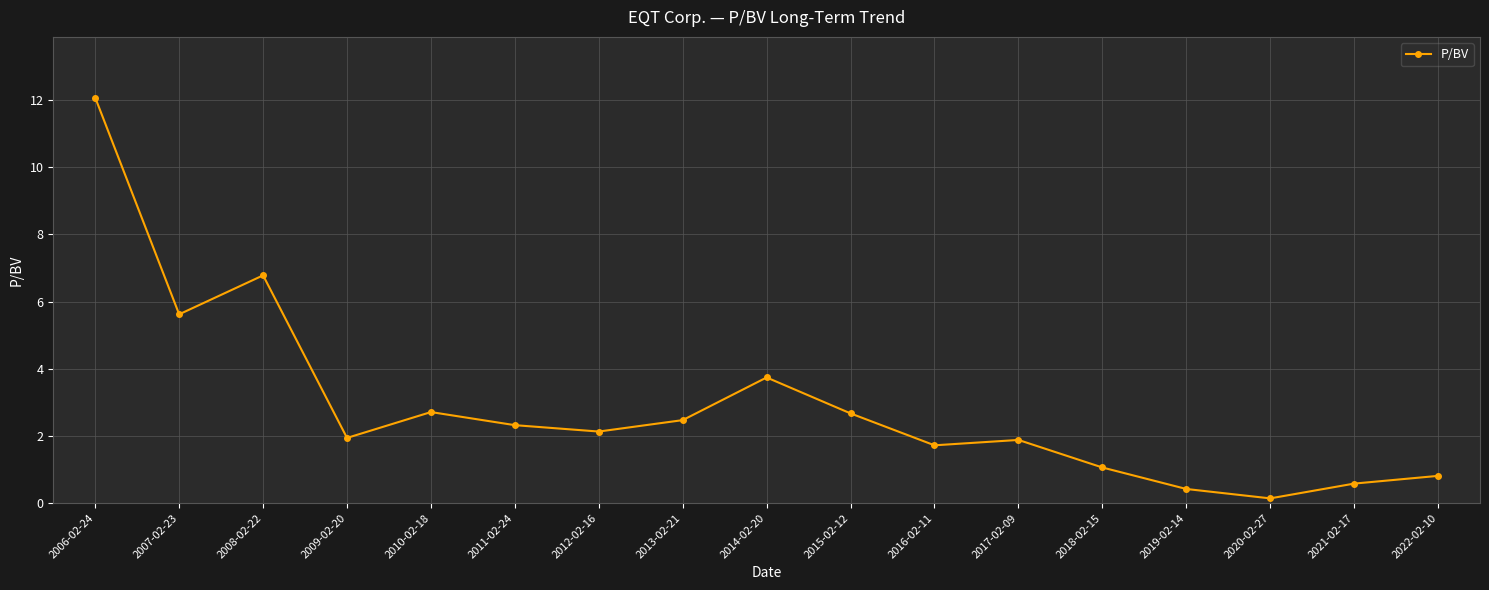

What is the minimum value shown in the chart?

0.1